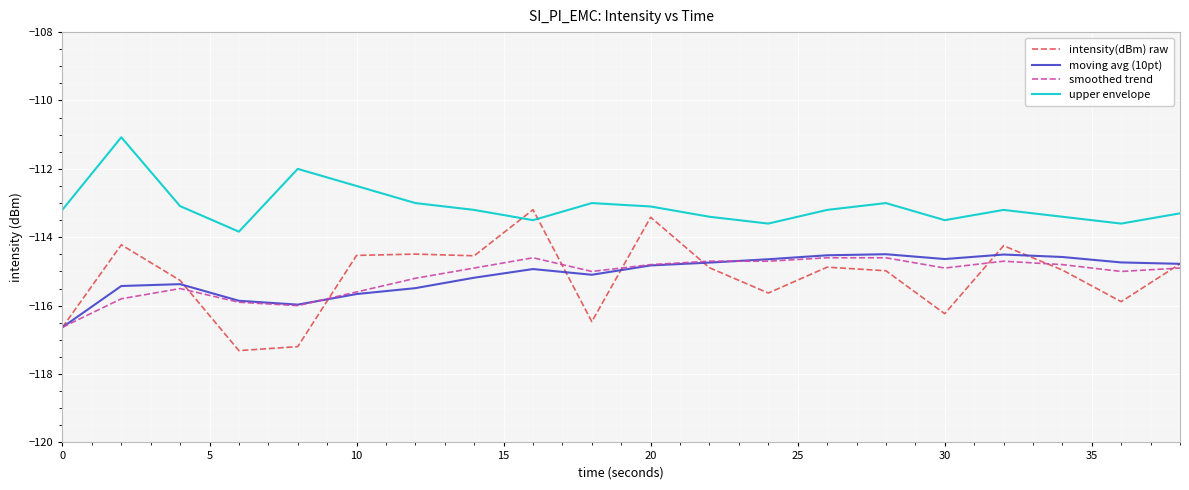

True or false: upper envelope has more than 1 interior local peaks.

True